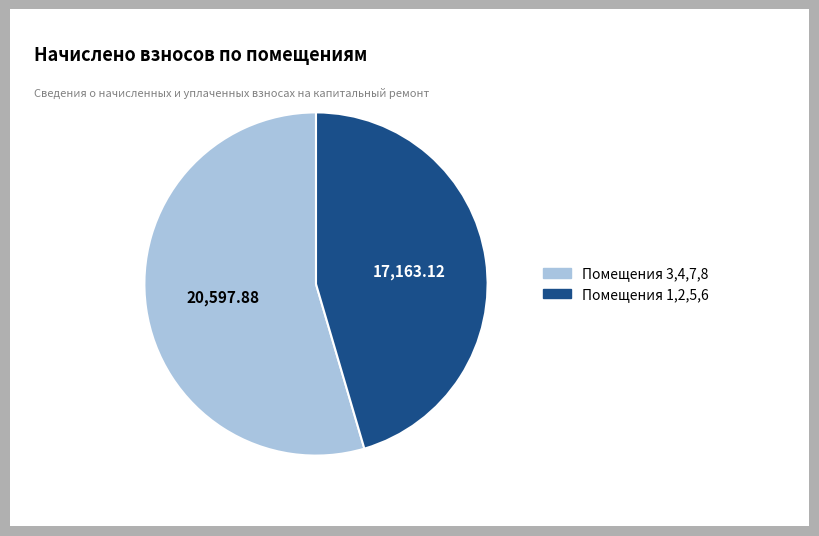

Combined, do Помещения 3,4,7,8 and Помещения 1,2,5,6 account for over 50%?

Yes